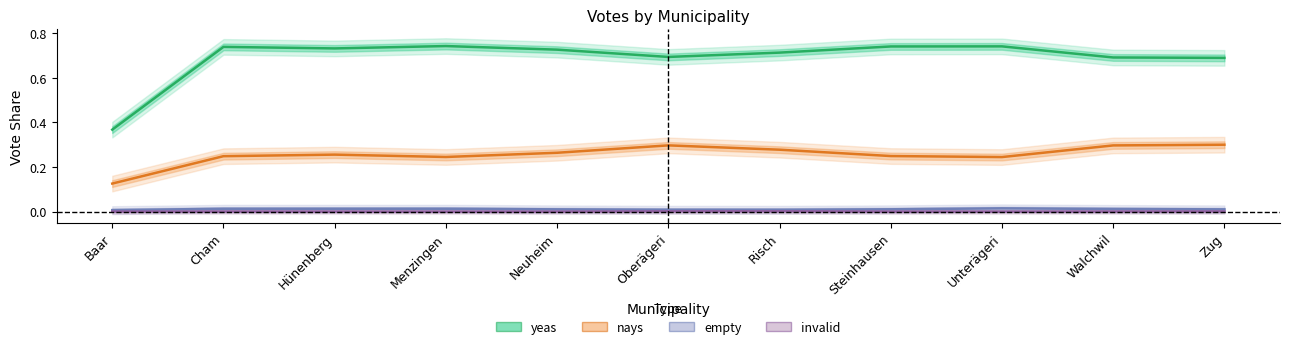

At which label does invalid reach its peak?

Risch